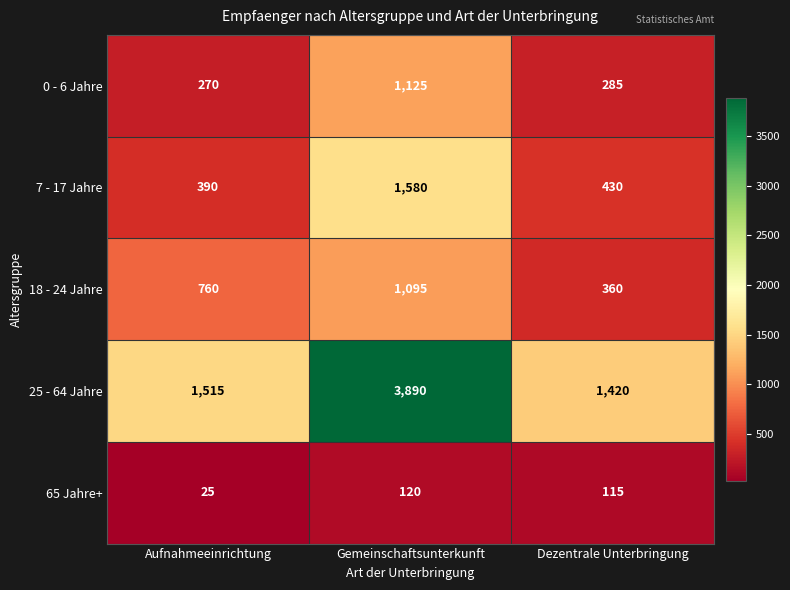

At how many categories does at least one series exceed 3094?

1